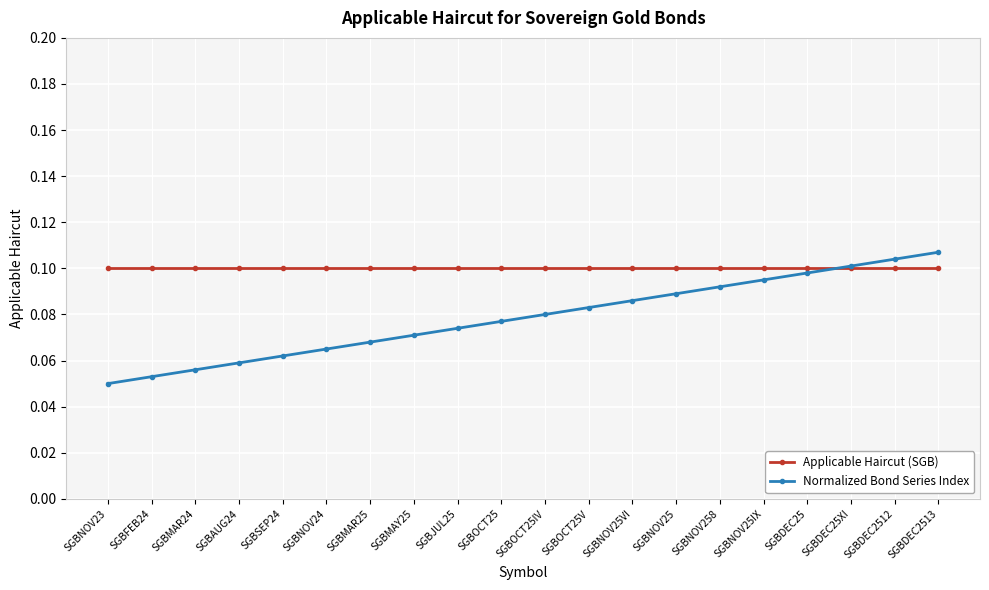

Is the value of Normalized Bond Series Index at SGBNOV258 greater than the value of Applicable Haircut (SGB) at SGBJUL25?

No